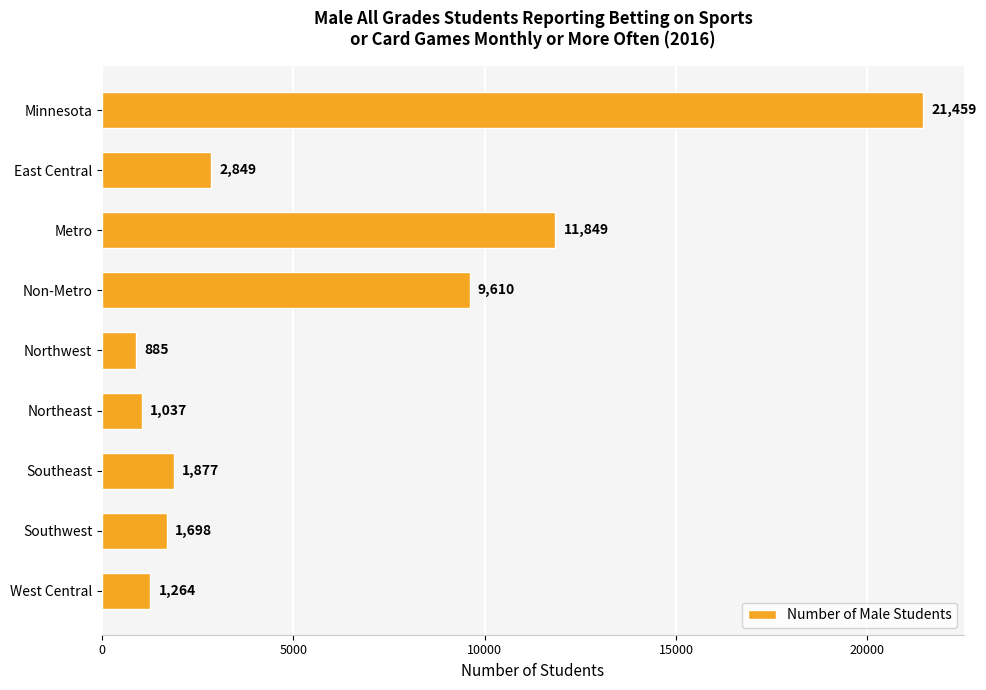

The value at Non-Metro is 2463. True or false?

False